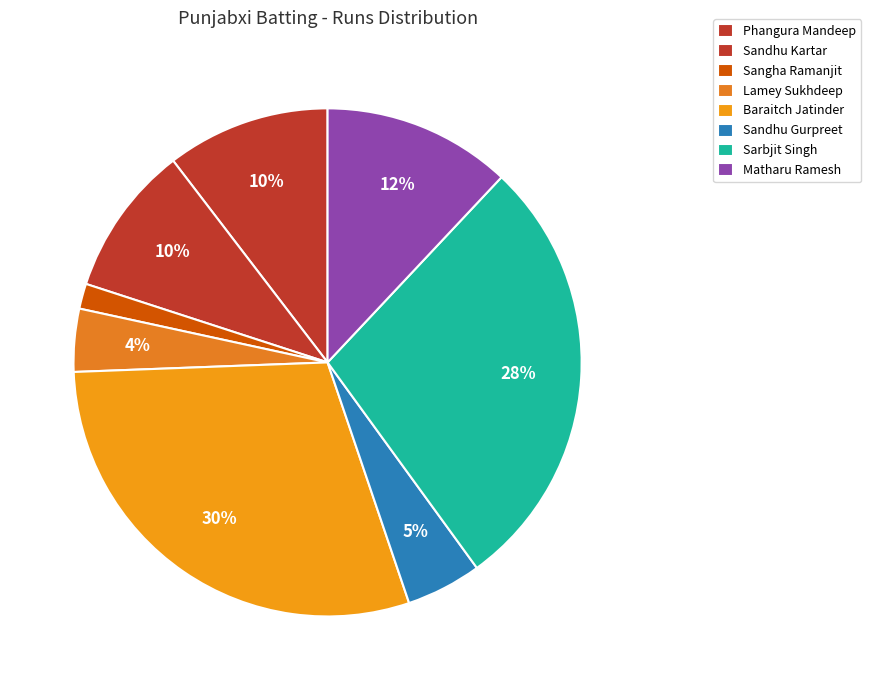

What percentage is the Phangura Mandeep slice, to the nearest percent?

10%